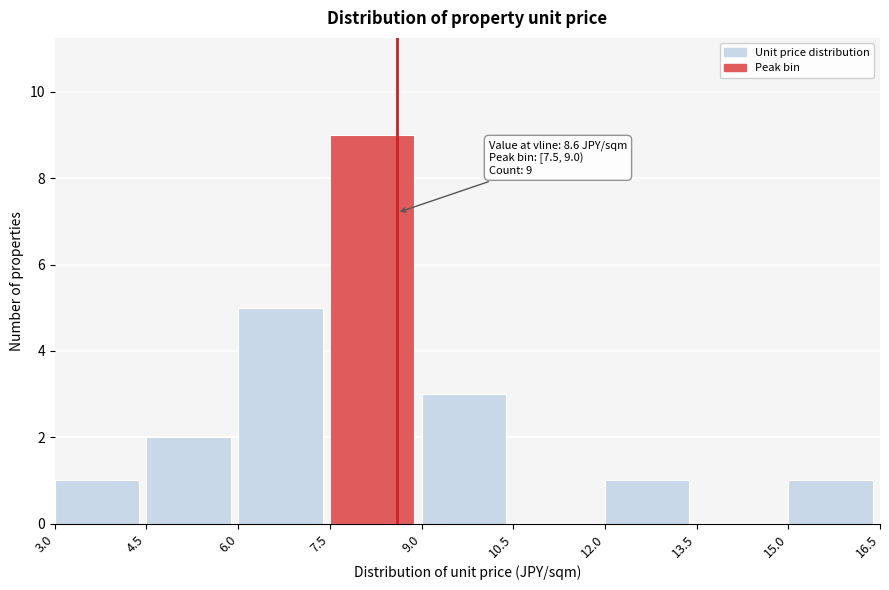

Over which range of the x-axis is the bar tallest?

7.5 to 9.0